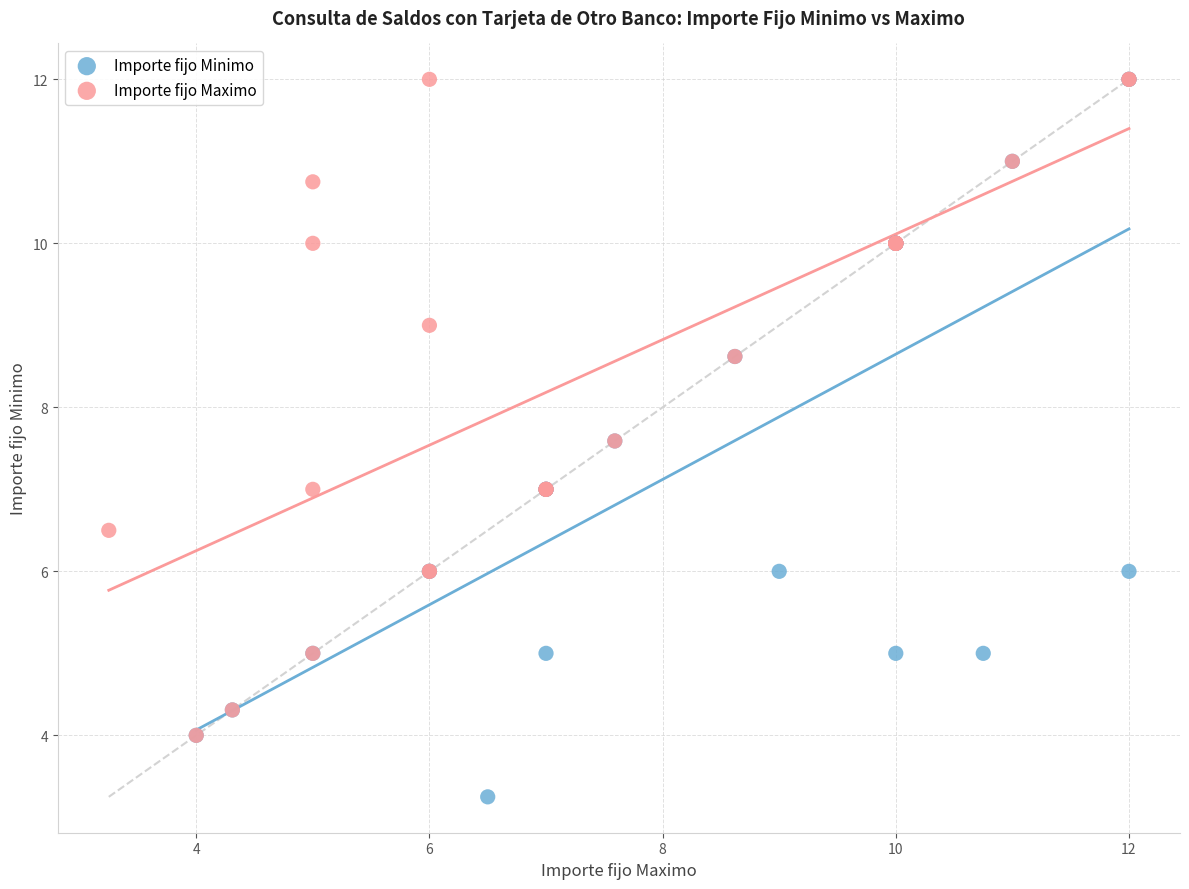

Which series reaches the minimum Y coordinate?

Importe fijo Minimo